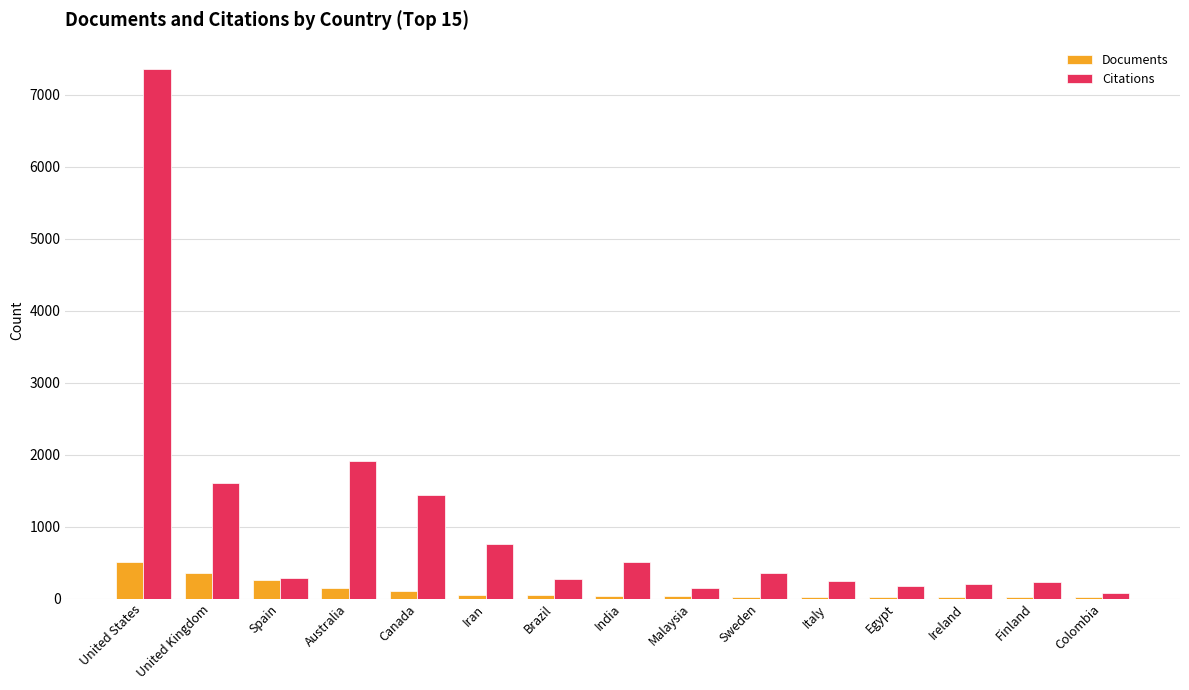

Where is Citations nearest to the value 3717?

Australia